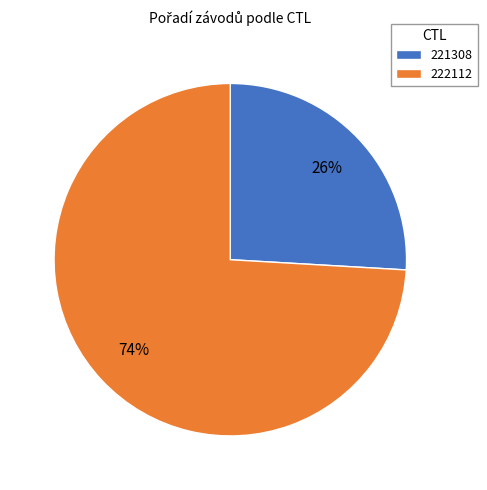

To the nearest percent, what portion does 221308 represent?

26%